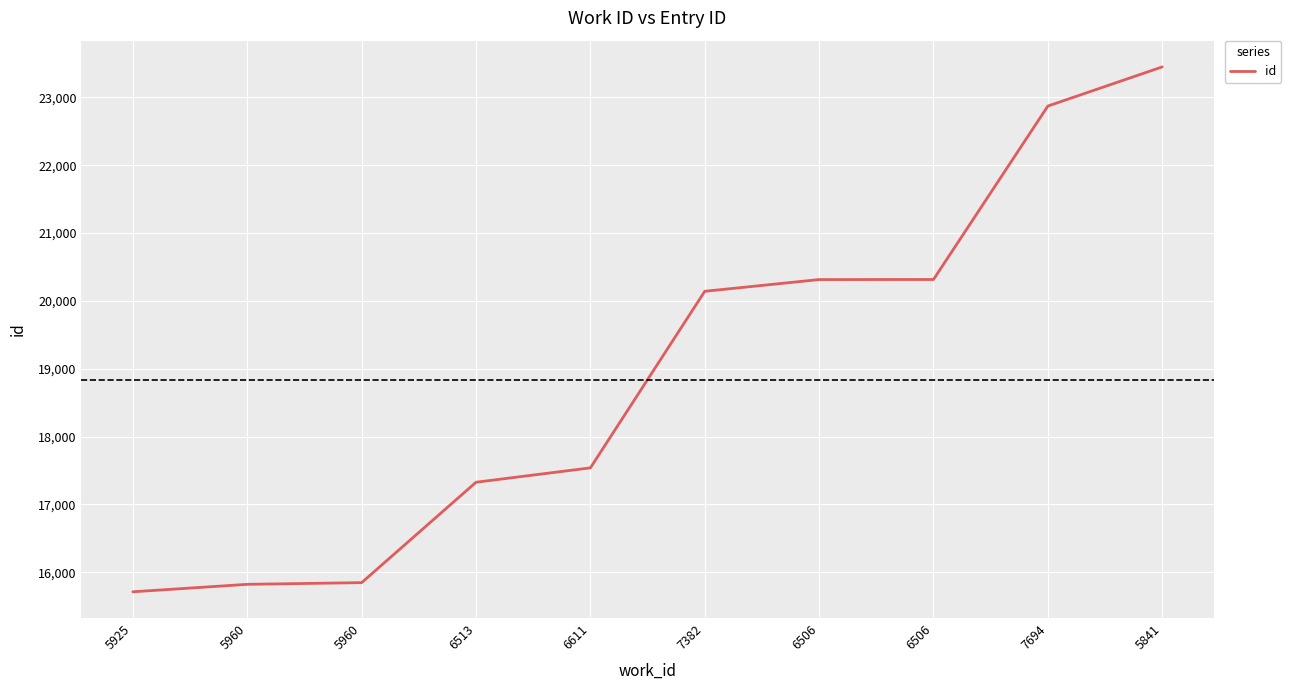

What is the average value?

18934